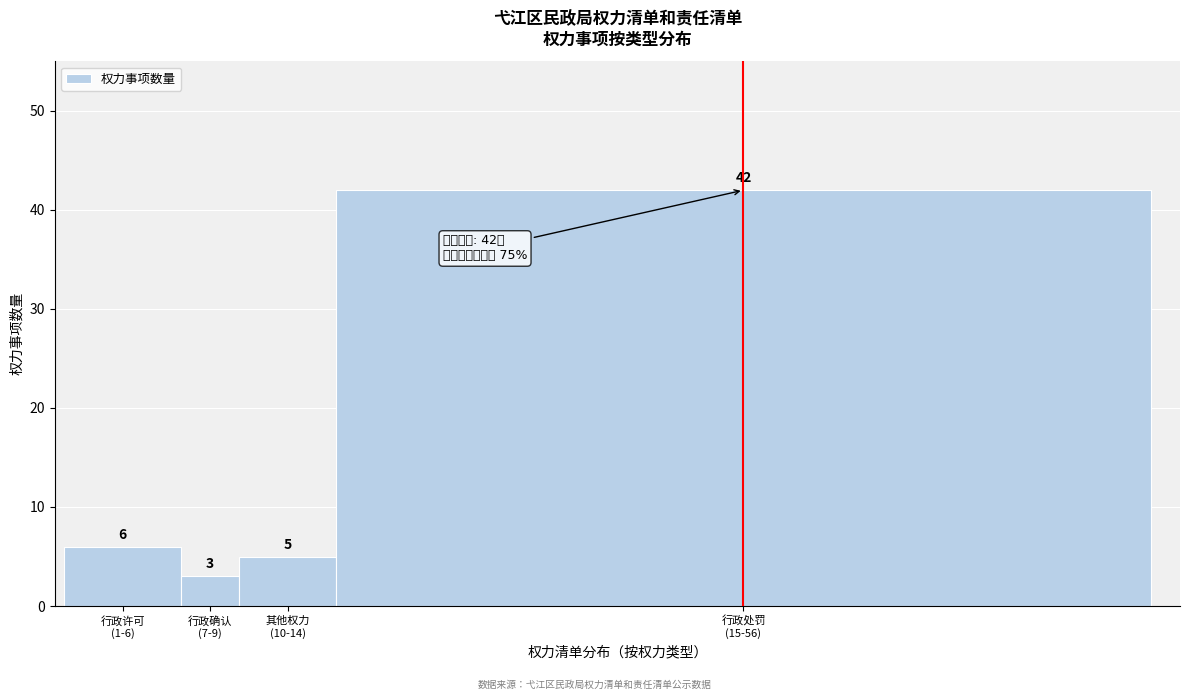

Reading right to left, transcribe all the data shown in this chart.

42	5	3	6